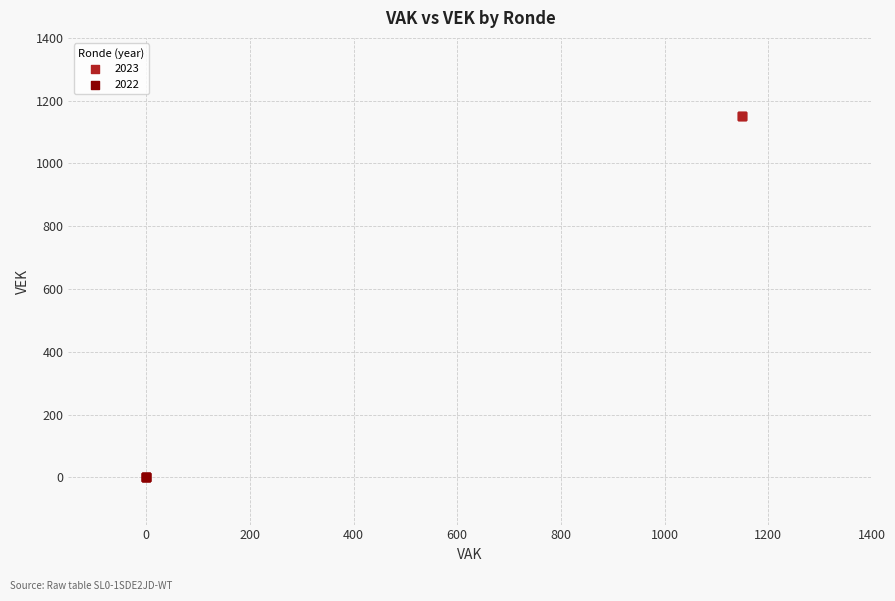

Which series reaches the minimum Y coordinate?

2022